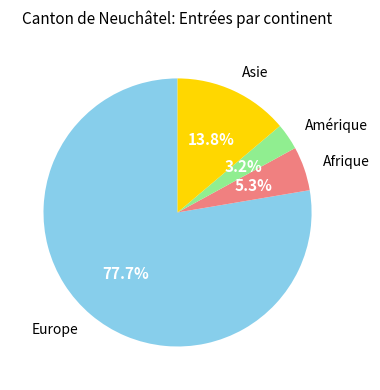

To the nearest percent, what portion does Asie represent?

14%